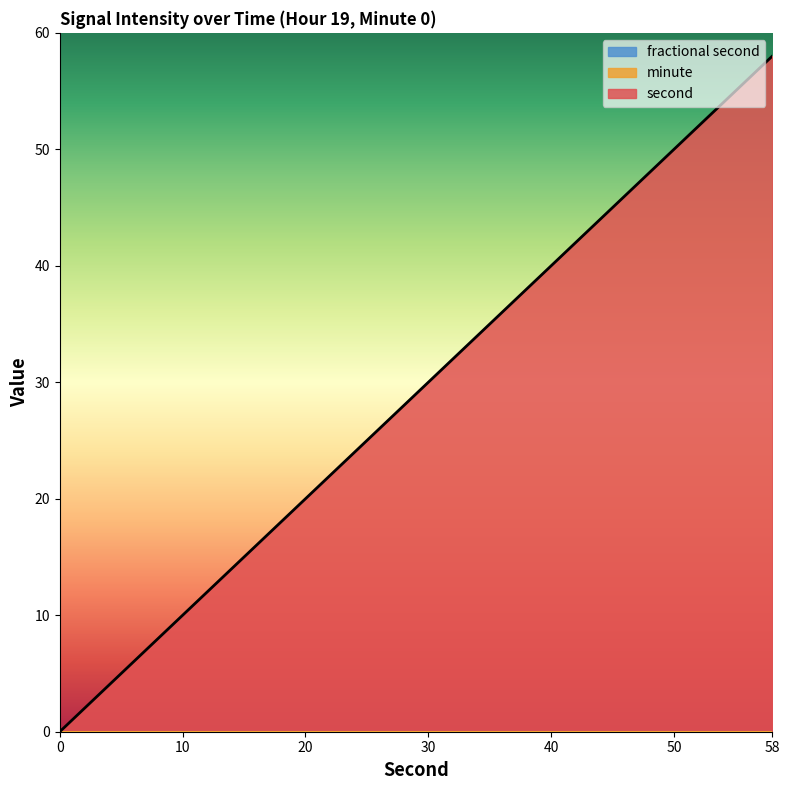

Rank the series by their maximum value, from lowest to highest.

minute, fractional second, second